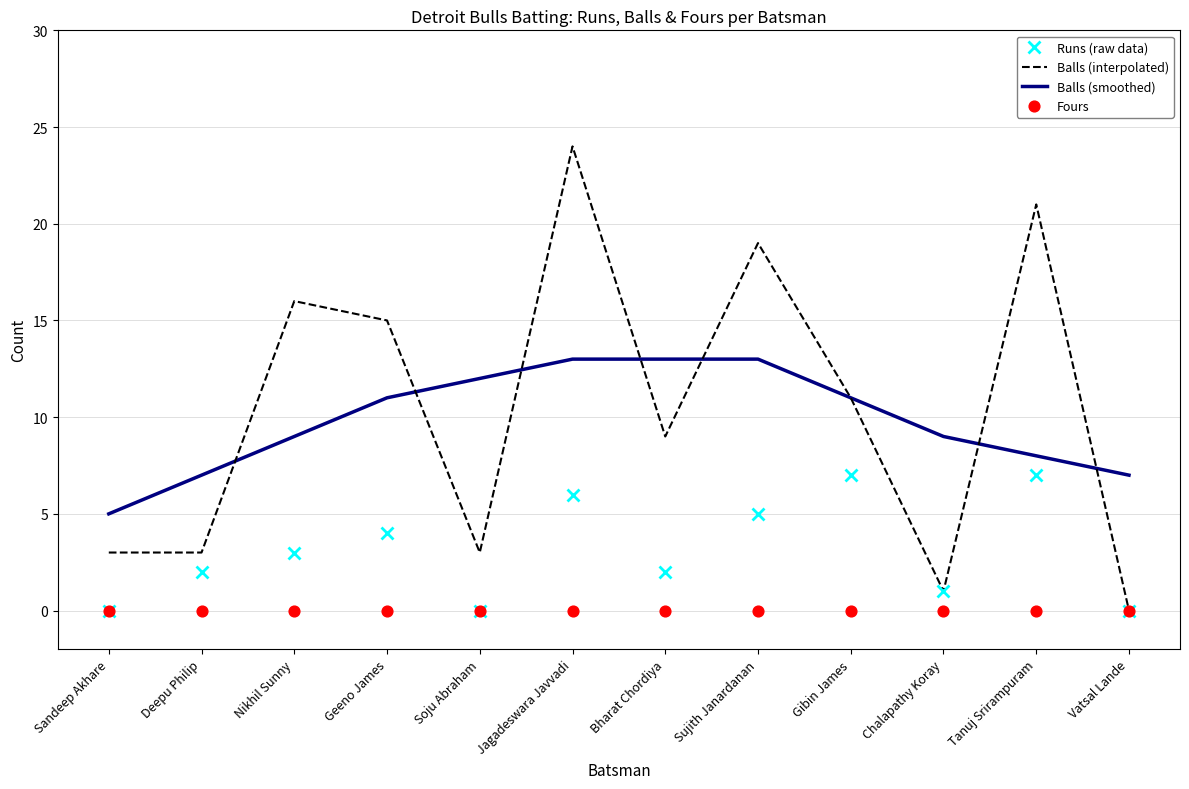

At how many categories does at least one series exceed 15?

4